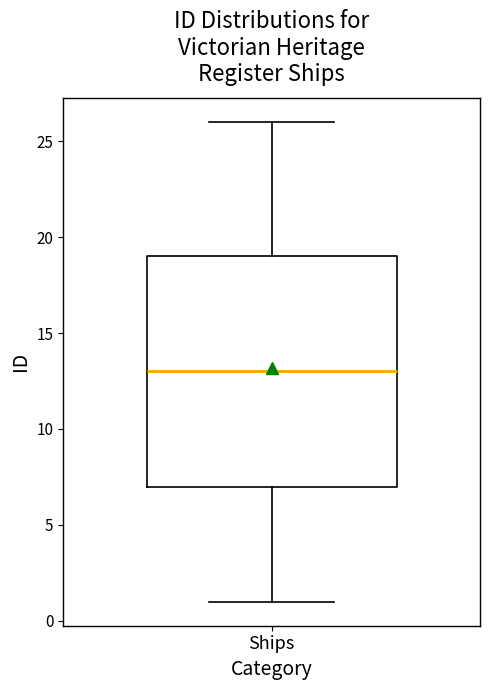

Transcribe this box plot: give where the median line is, the range the box spans, and where the two whiskers end, as read against the y-axis. The values are not printed on the chart, so give them approximately, as read against the axis.

median 13, box 7 to 19, whiskers 1 to 26